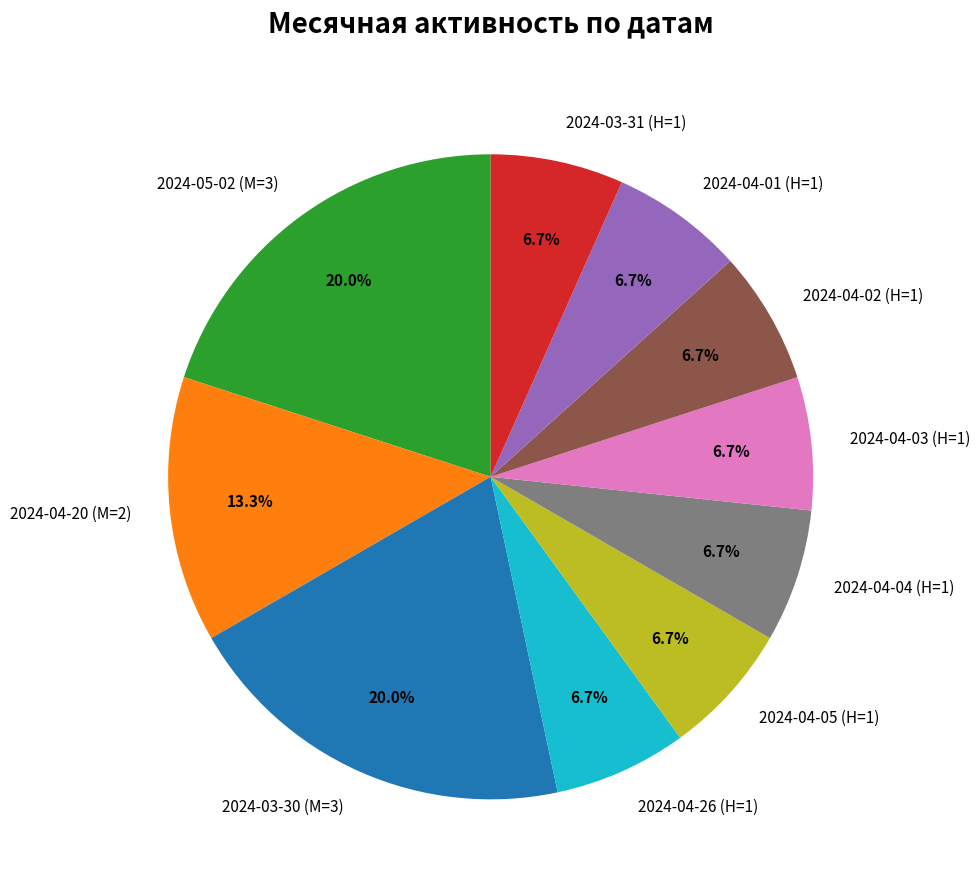

Is 2024-04-20 (М=2) the majority of the pie?

No